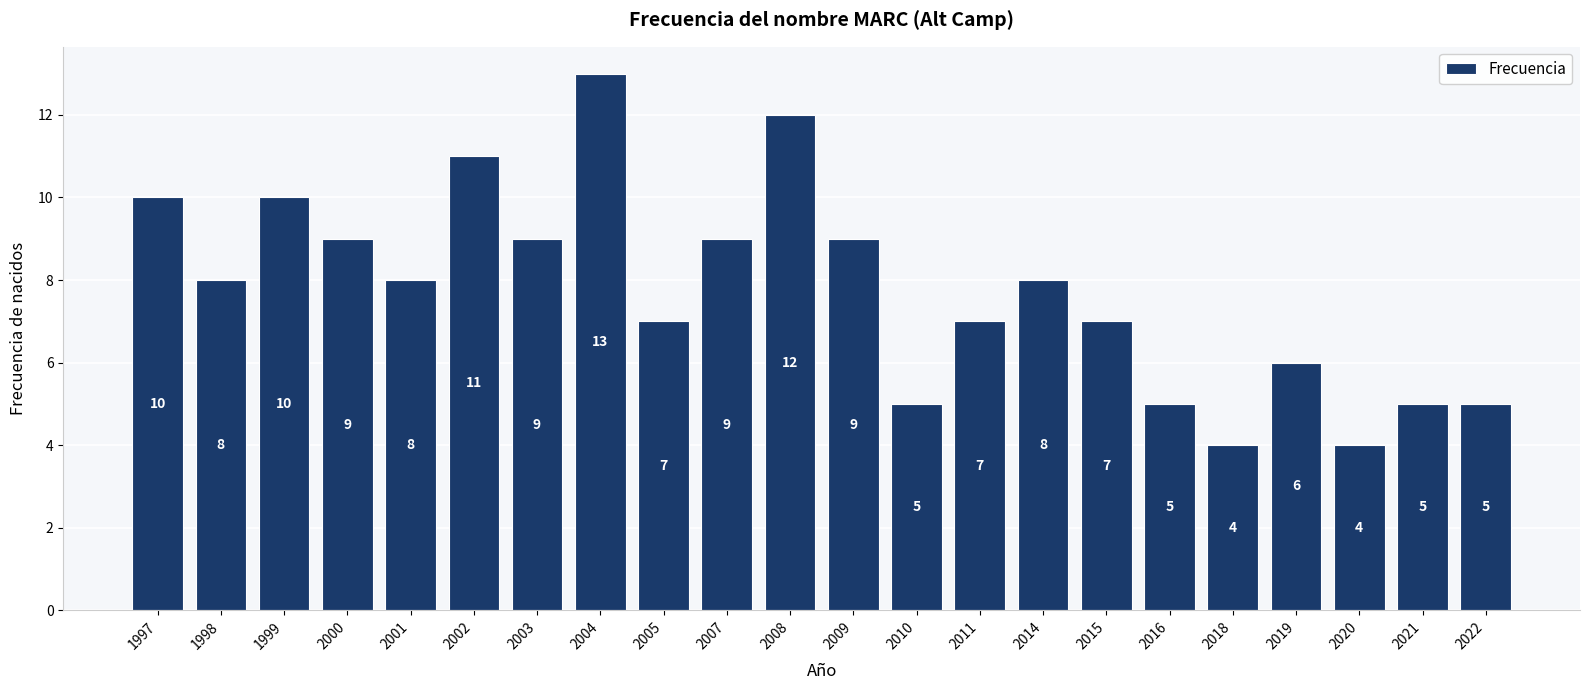

How many data points does each series have?

22